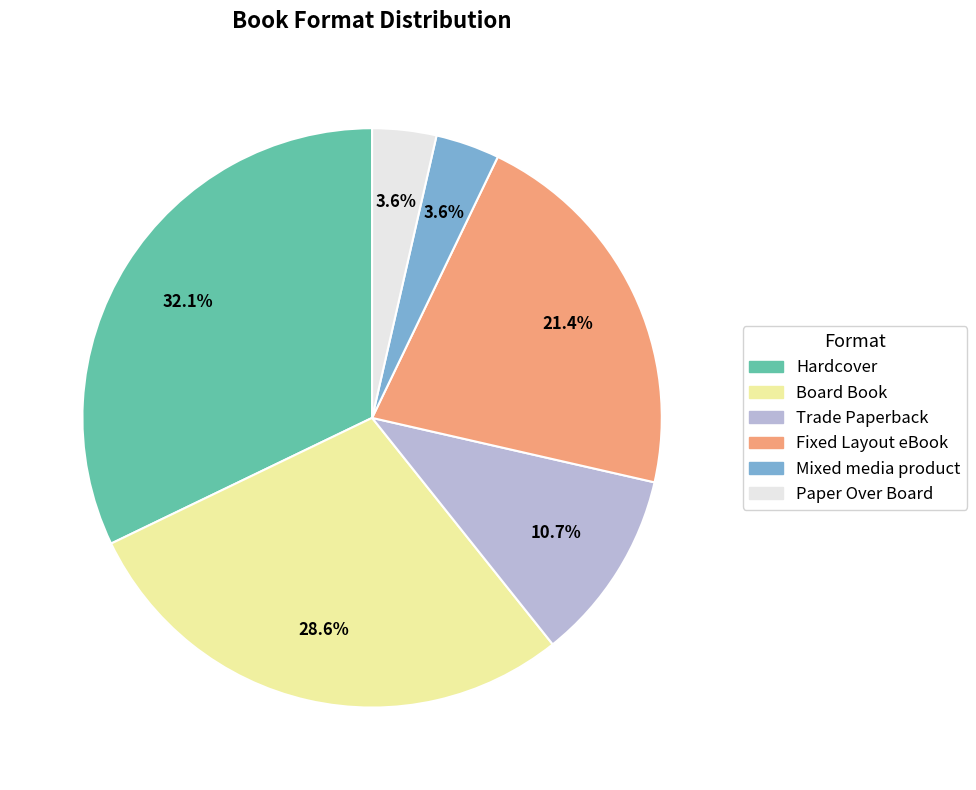

How many slices are in this pie chart?

6